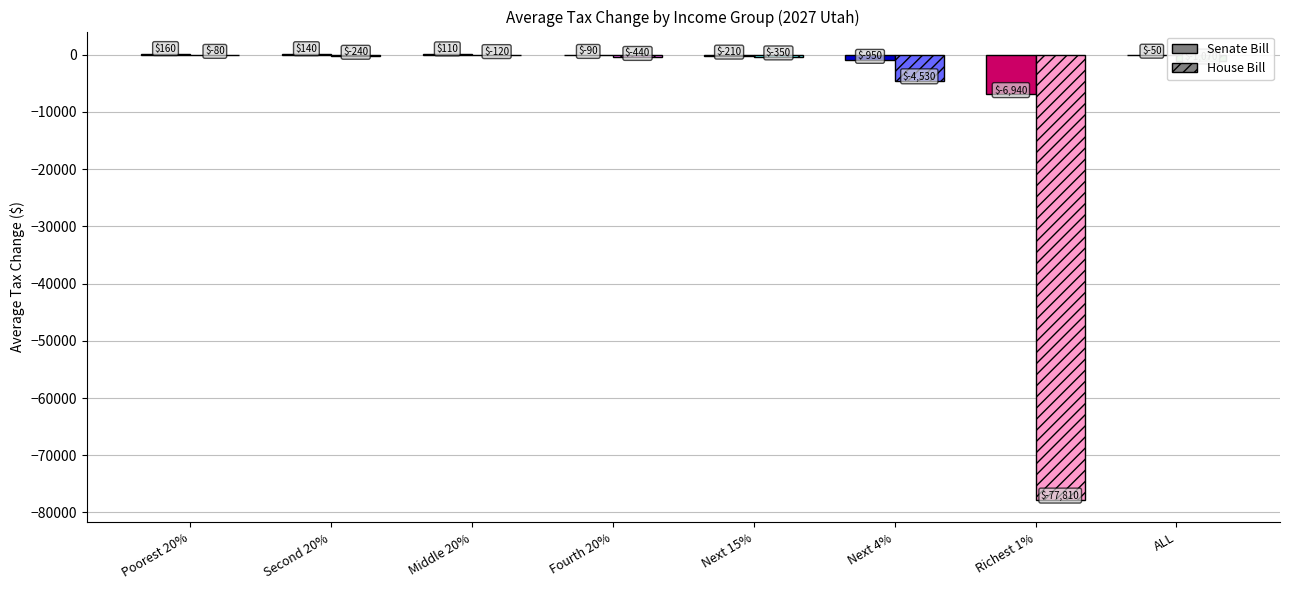

Which category has the lowest value across all series?

Richest 1%